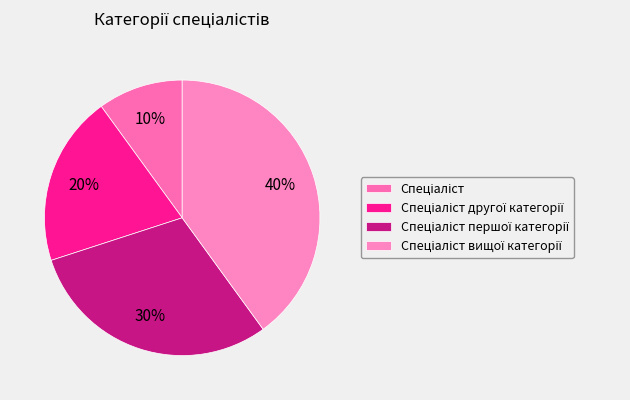

How many slices are in this pie chart?

4